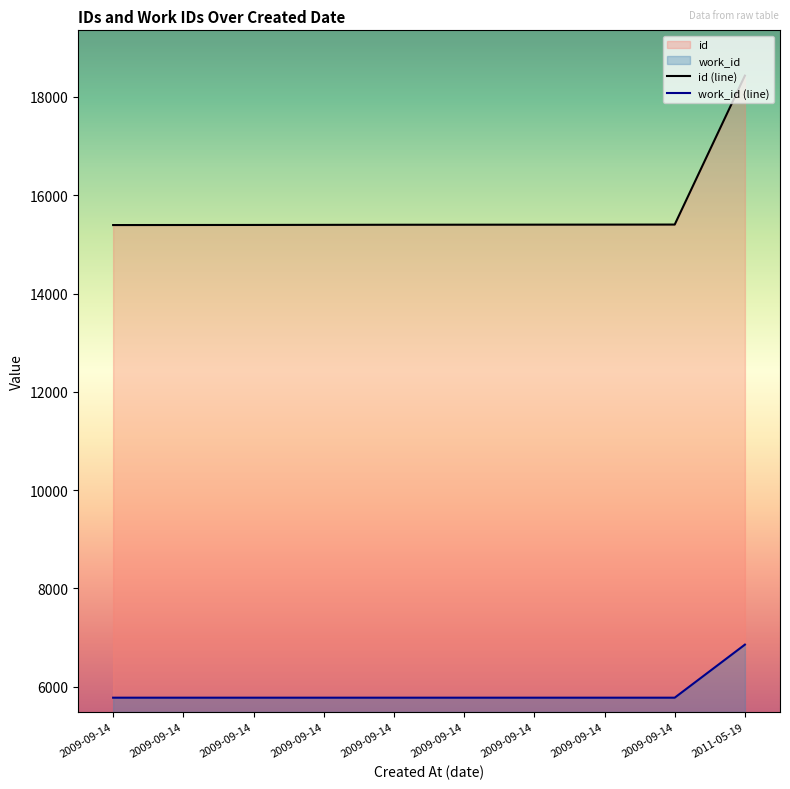

How many distinct data groups are displayed?

2